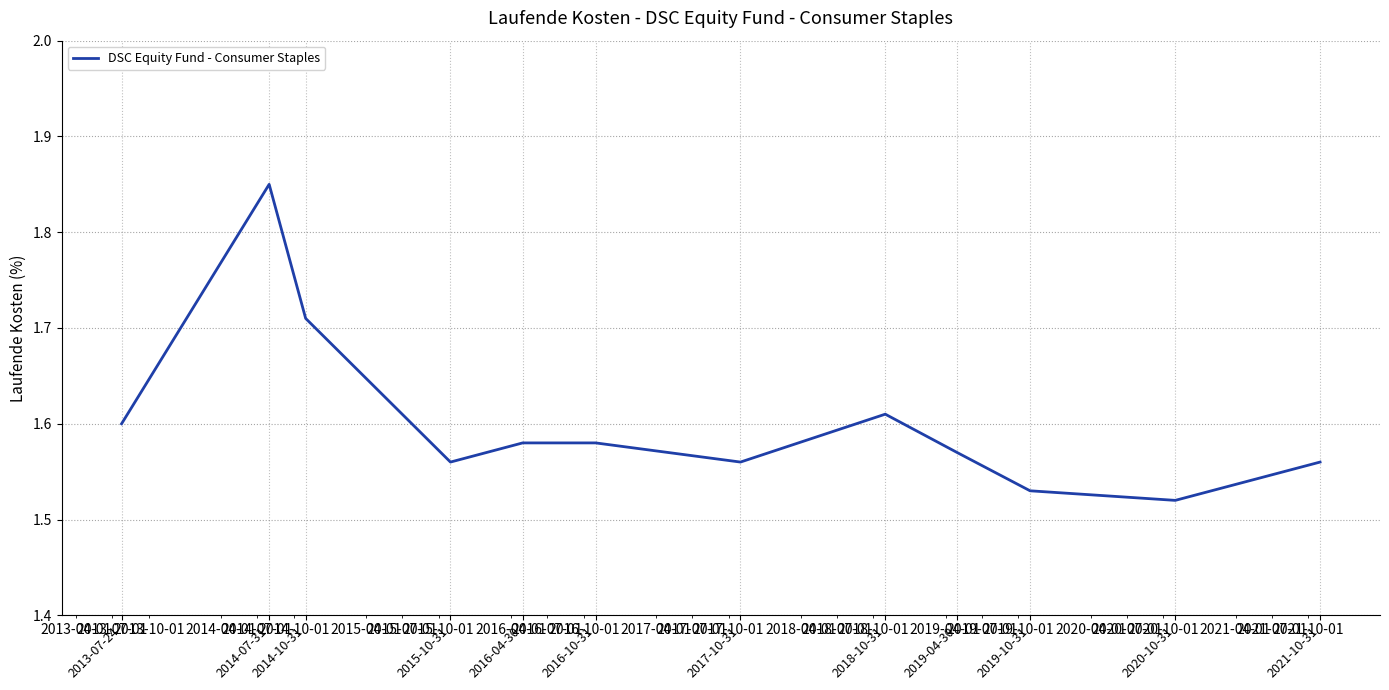

The chart shows a value of 0.7 at 2016-10-31. True or false?

False